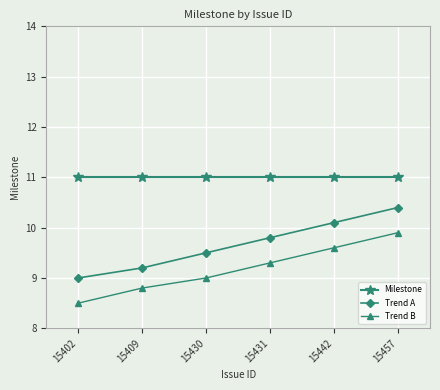

Rank the series by their average value, from lowest to highest.

Trend B, Trend A, Milestone